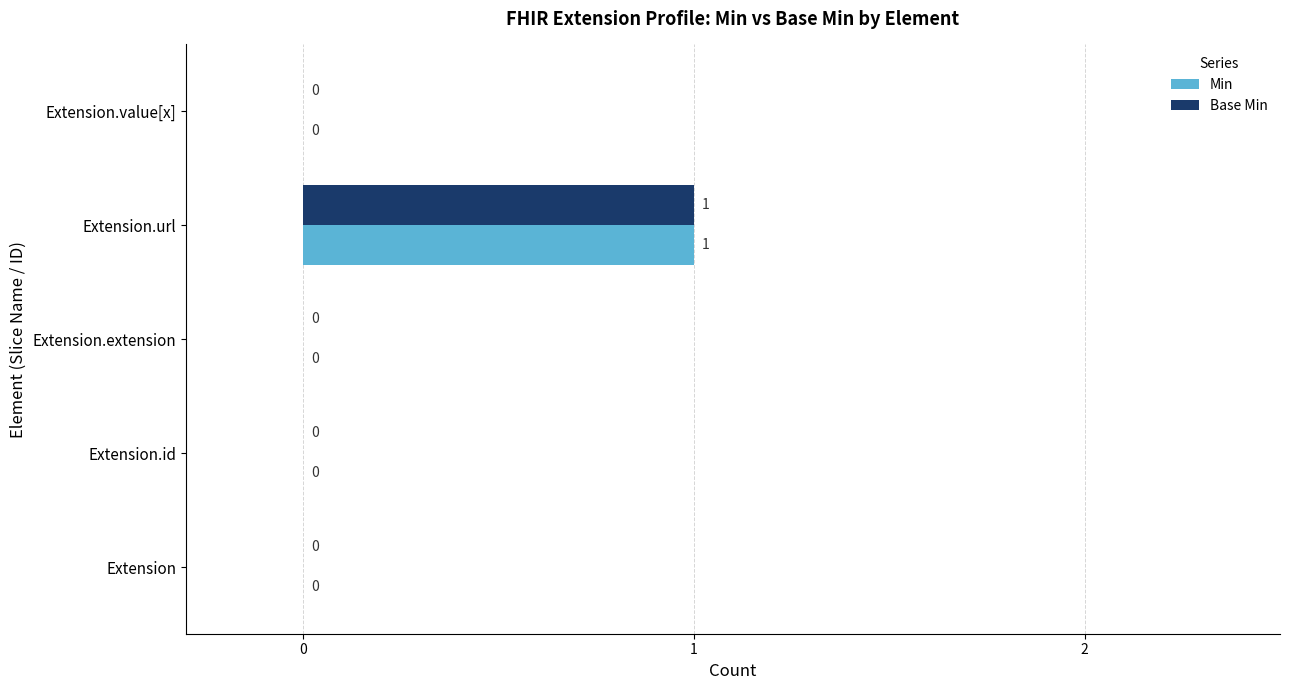

At which category is the sum across all series the highest?

Extension.url